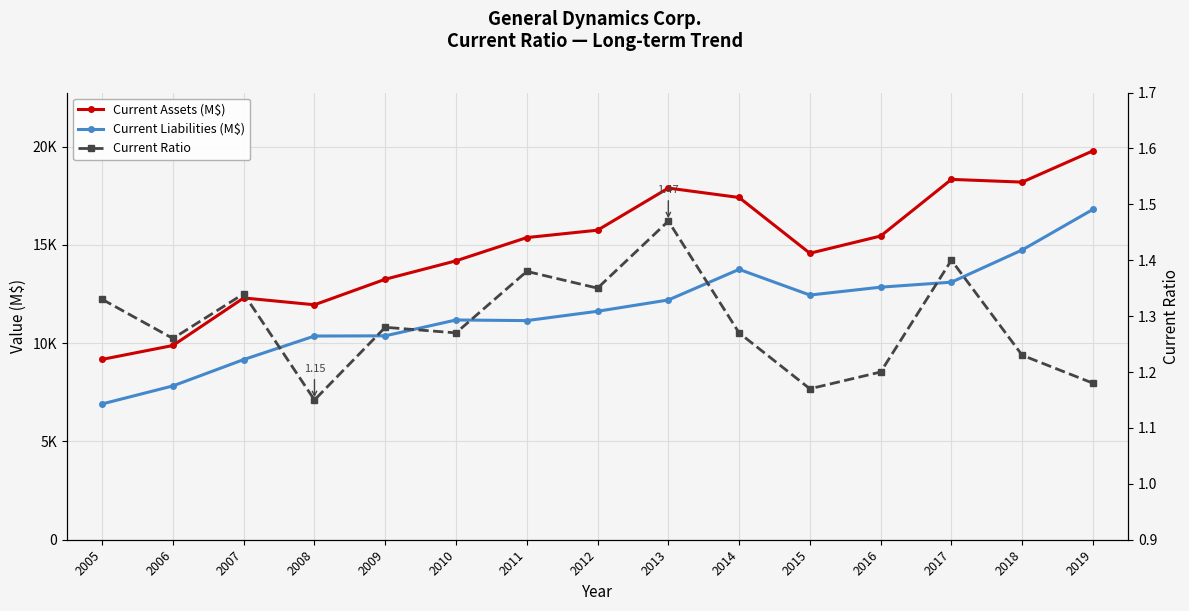

True or false: Current Assets (M$) has more than 1 interior local peaks.

True